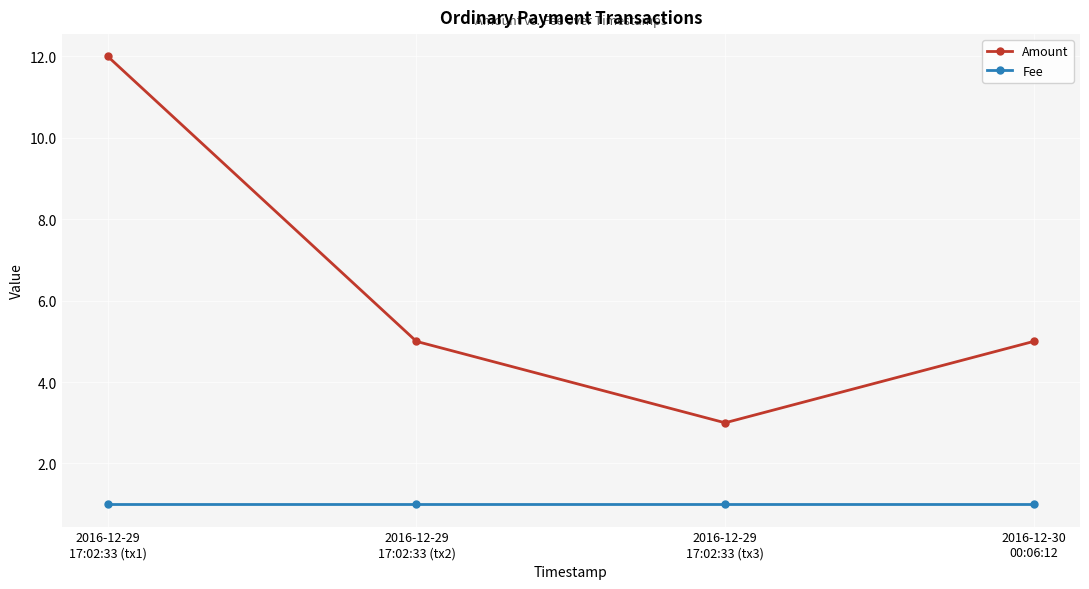

What is the sum of all Amount values?

25